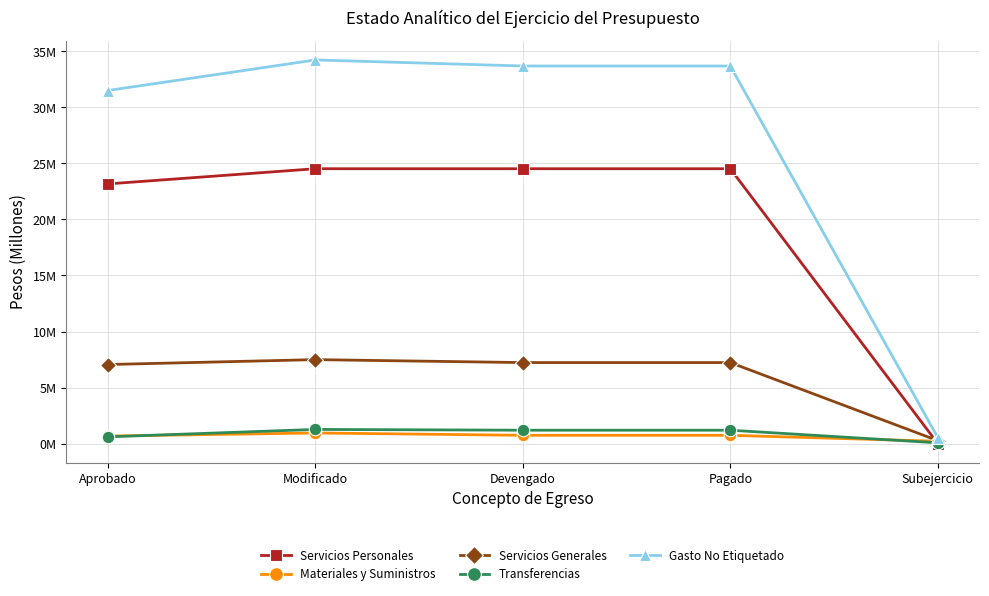

Does the chart have visible grid lines?

Yes